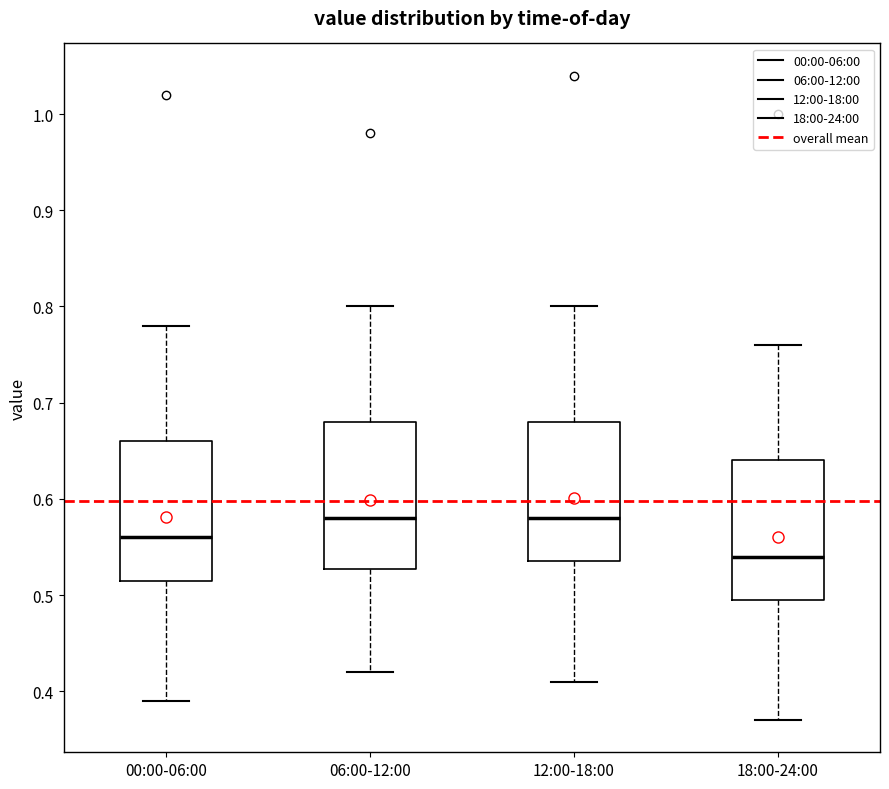

Reading left to right, read every box against the y-axis: the position of its median line, the range the box covers, and the ends of its whiskers. The values are not printed on the chart, so give them approximately, as read against the axis.

00:00-06:00: median 0.56, box 0.52 to 0.66, whiskers 0.39 to 0.78
06:00-12:00: median 0.58, box 0.53 to 0.68, whiskers 0.42 to 0.80
12:00-18:00: median 0.58, box 0.54 to 0.68, whiskers 0.41 to 0.80
18:00-24:00: median 0.54, box 0.50 to 0.64, whiskers 0.37 to 0.76